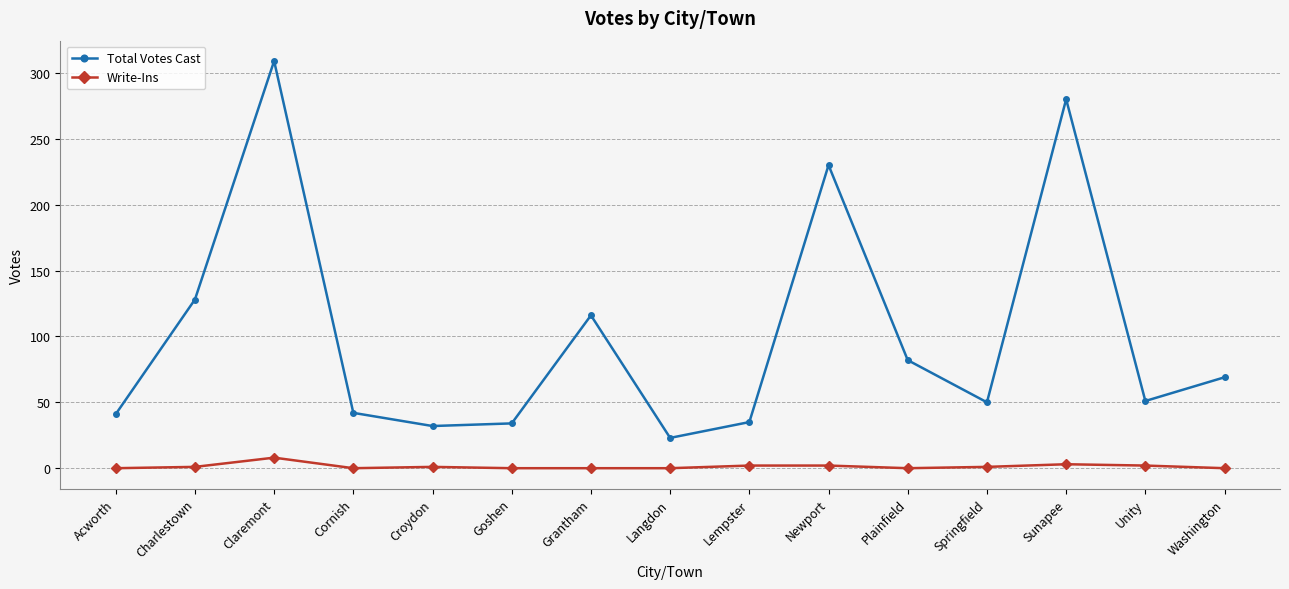

What is the total value across all series at Sunapee?

283